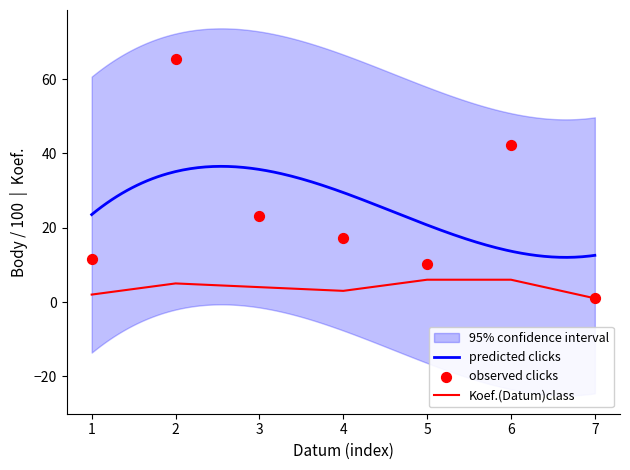

True or false: Koef.(Datum)class has a value of 3 at 4.

True